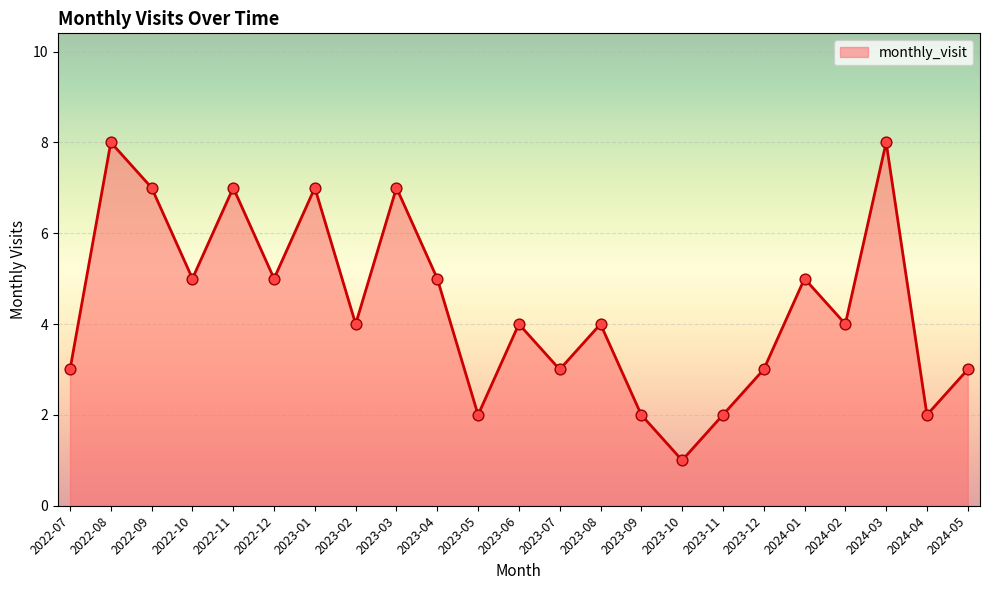

Between 2023-10 and 2022-11, which is larger?

2022-11